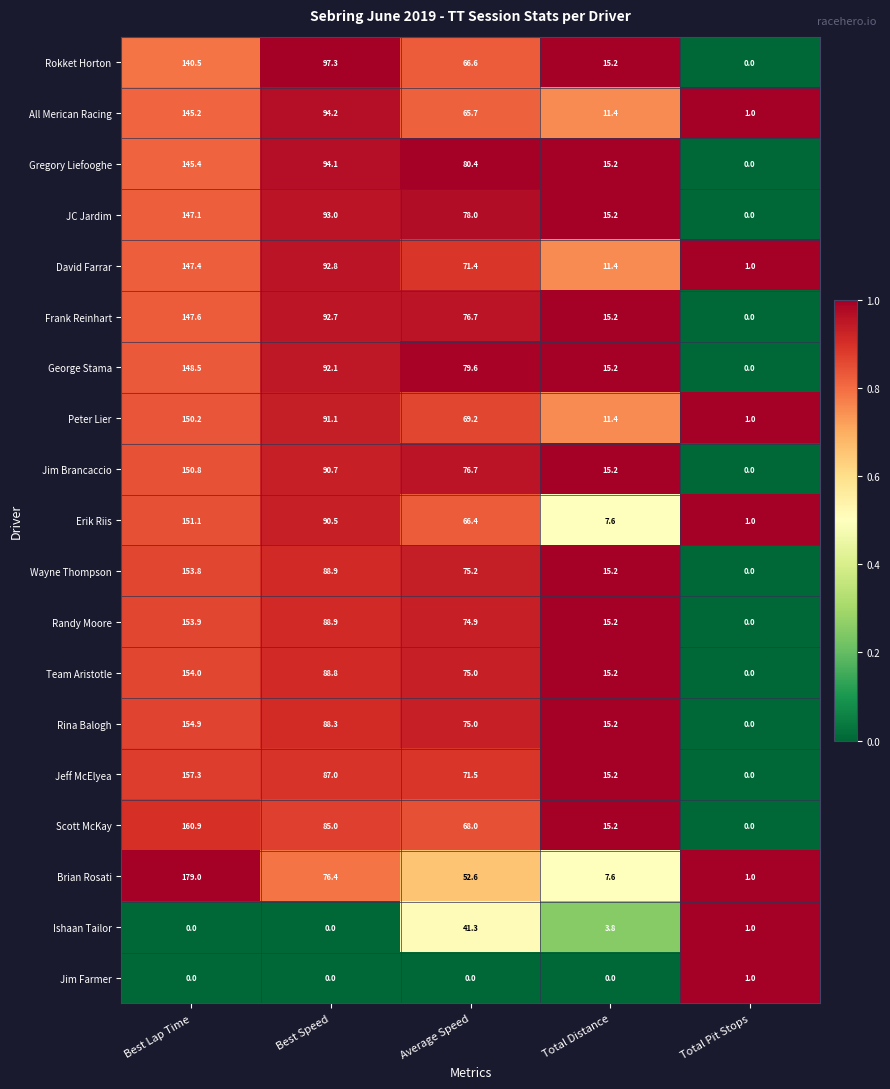

True or false: Jim Farmer has a value of 0.0 at Average Speed.

True